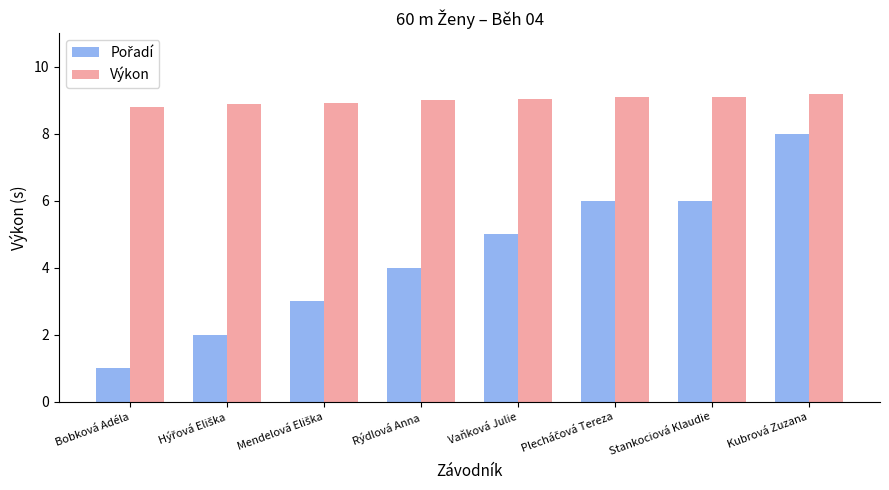

At which category does the chart reach its peak across all series?

Kubrová Zuzana